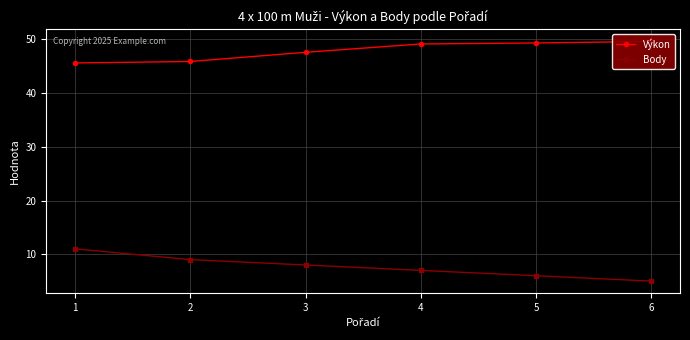

The value of Výkon at 4 is 49.1. True or false?

True